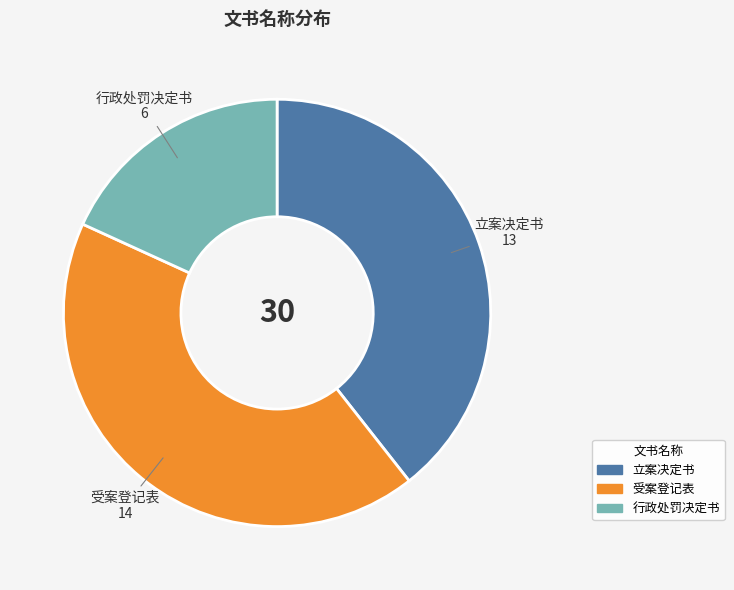

Do 立案决定书 and 受案登记表 together represent more than half of the pie?

Yes